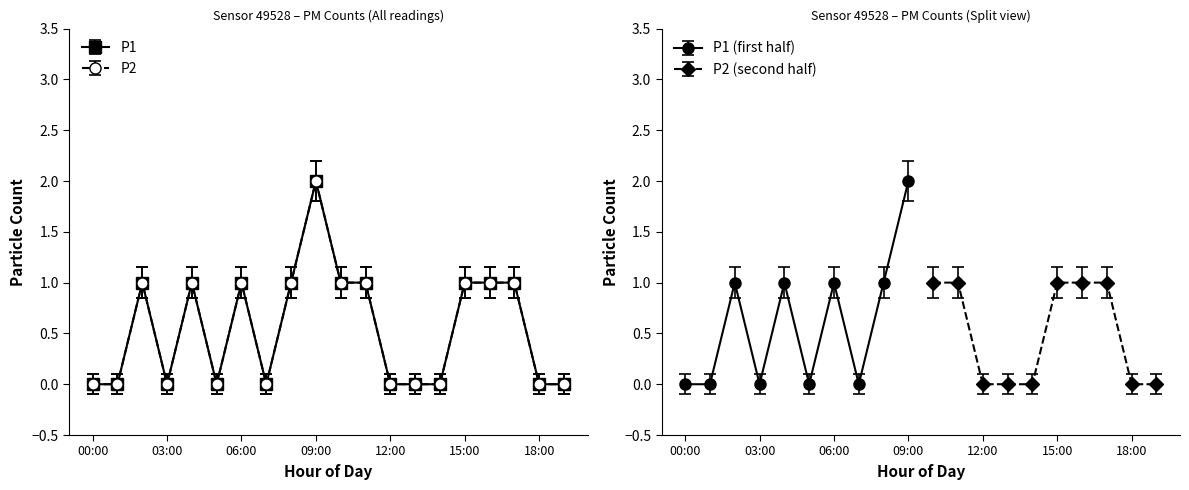

Does the chart have visible grid lines?

No